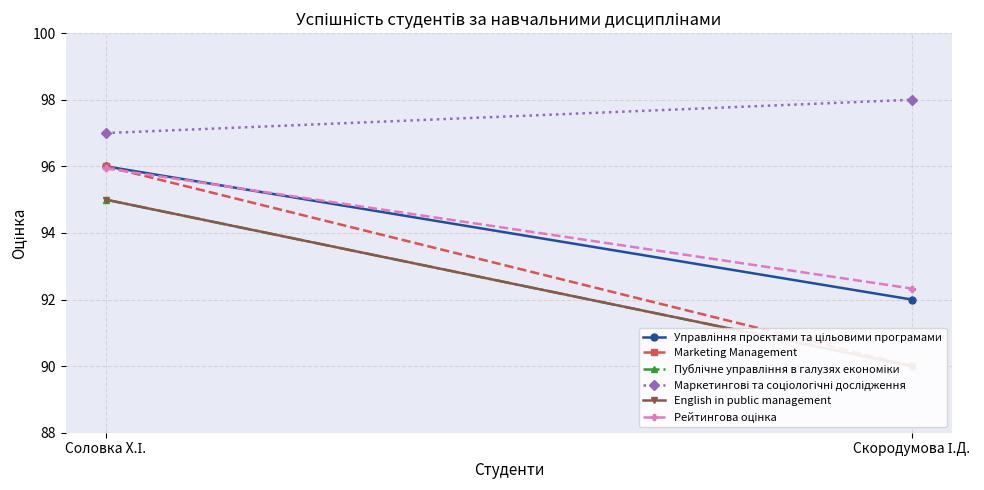

Between Соловка Х.І. and Скородумова І.Д., which series saw the biggest shift?

Marketing Management